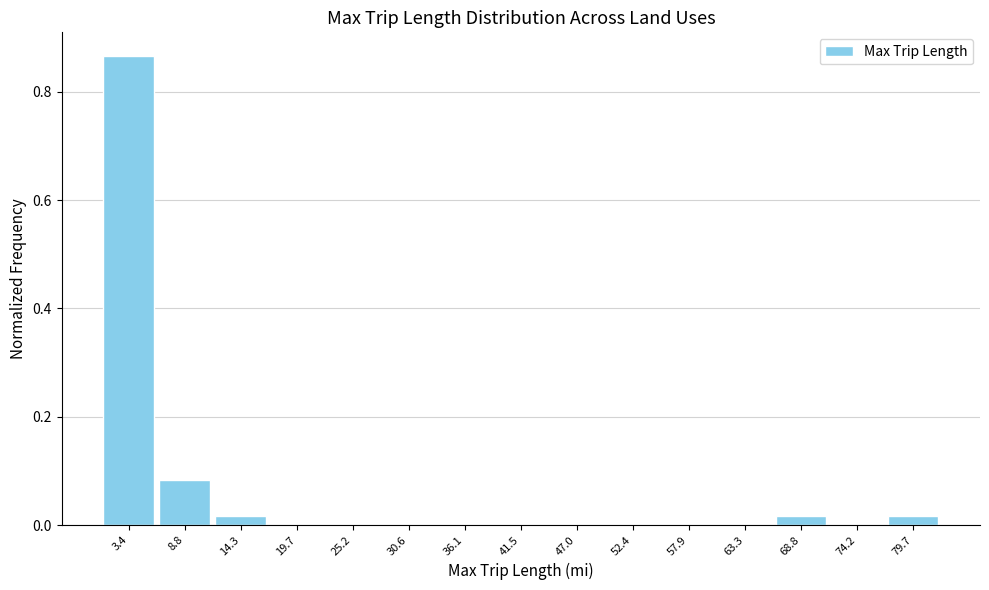

Reading left to right, transcribe this chart: for each bar, give the range it covers on the x-axis and its height. Neither the bar edges nor the heights are printed on the chart, so give them approximately, as read against the axes.

1 to 6: 0.86
6 to 12: 0.08
12 to 17: under 0.02
17 to 22: 0
22 to 28: 0
28 to 33: 0
33 to 39: 0
39 to 44: 0
44 to 50: 0
50 to 55: 0
55 to 61: 0
61 to 66: 0
66 to 71: under 0.02
71 to 77: 0
77 to 82: under 0.02